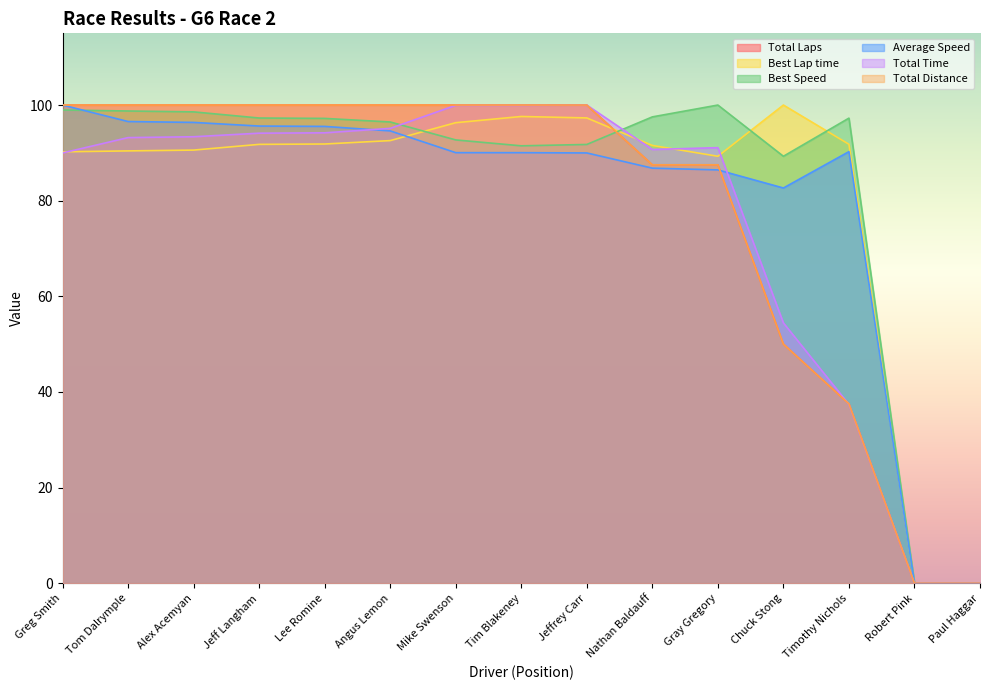

List the series in order of their peak value, lowest first.

Total Laps, Best Lap time, Best Speed, Average Speed, Total Time, Total Distance